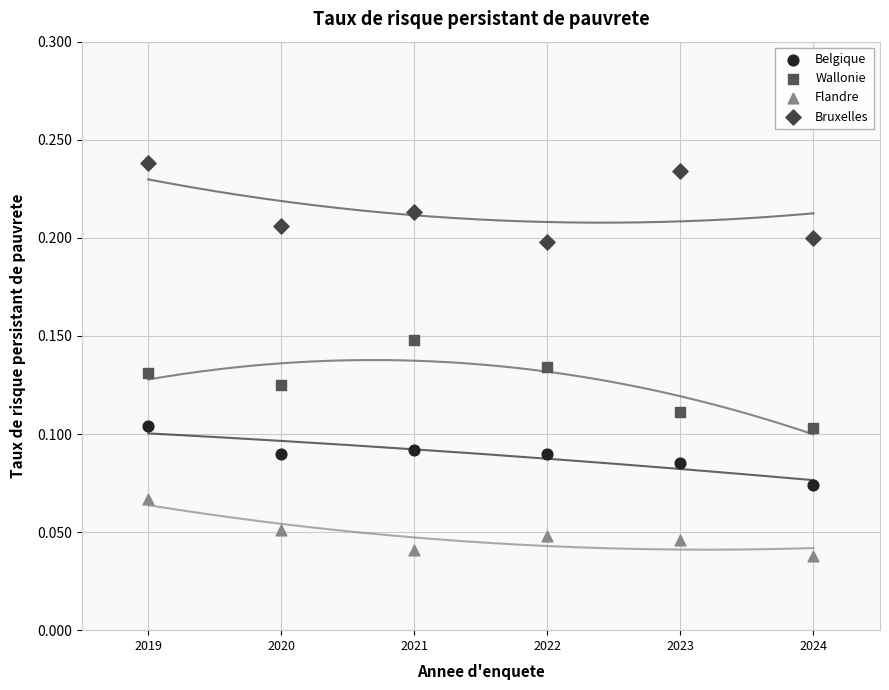

Which series contains the lowest Y value?

Flandre